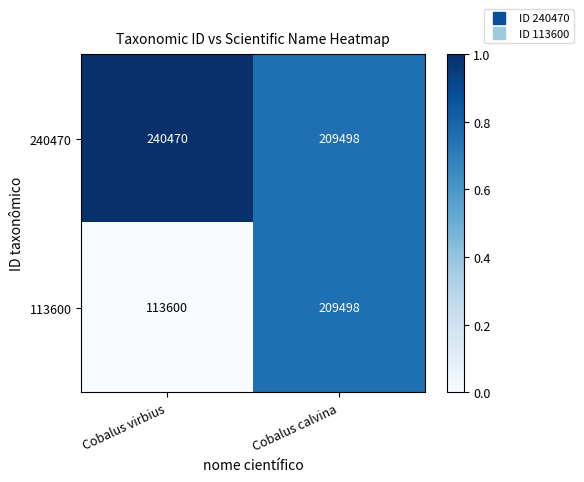

Reading left to right, what are all the values shown in this chart?

240470: 240470	209498
113600: 113600	209498